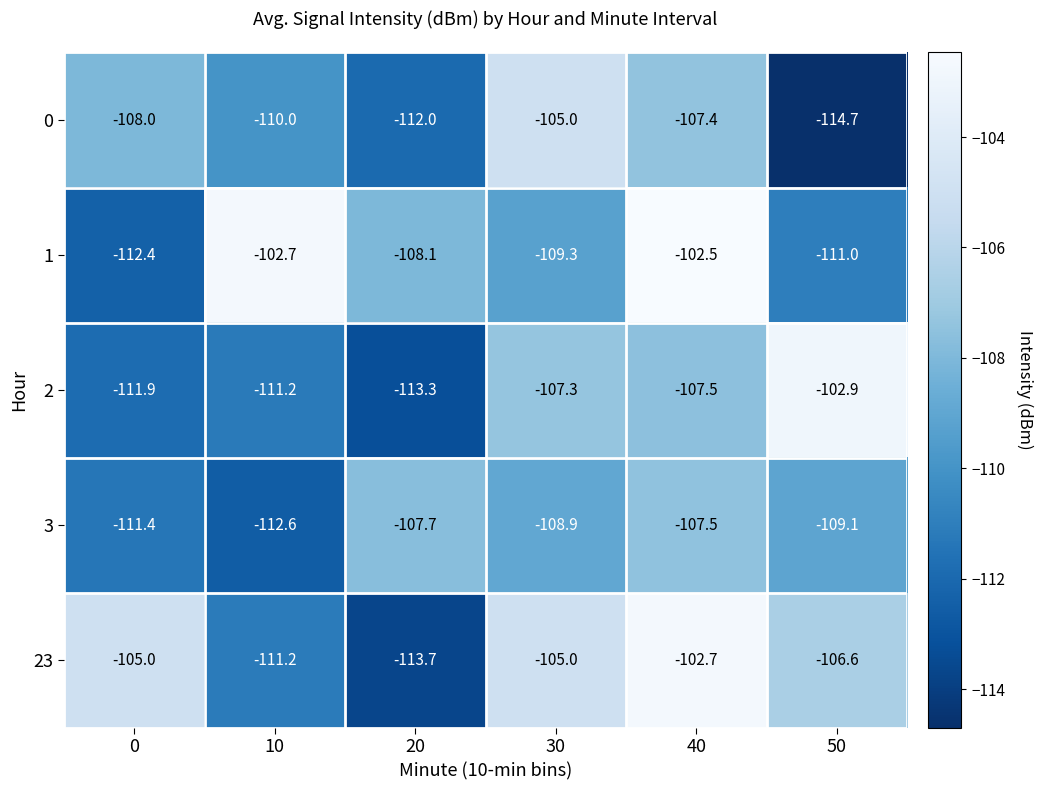

The 2 series shows -54.0 at 40. True or false?

False